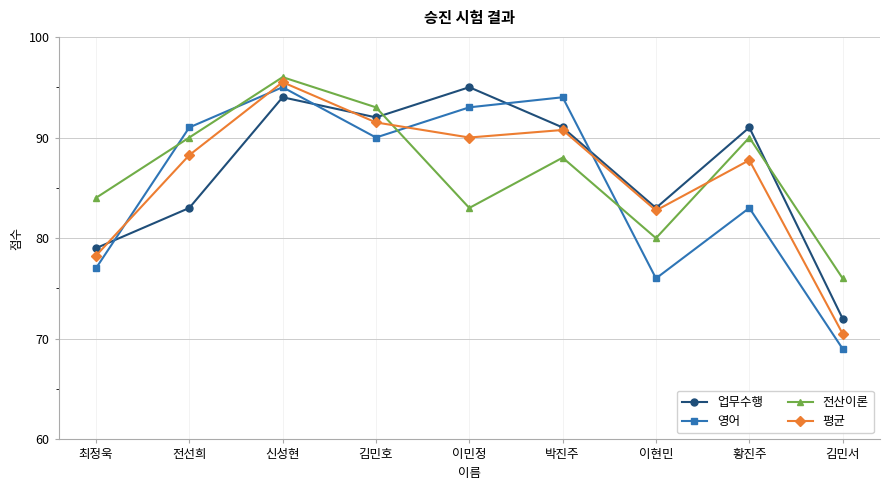

At which category does 업무수행 reach its first local valley?

김민호